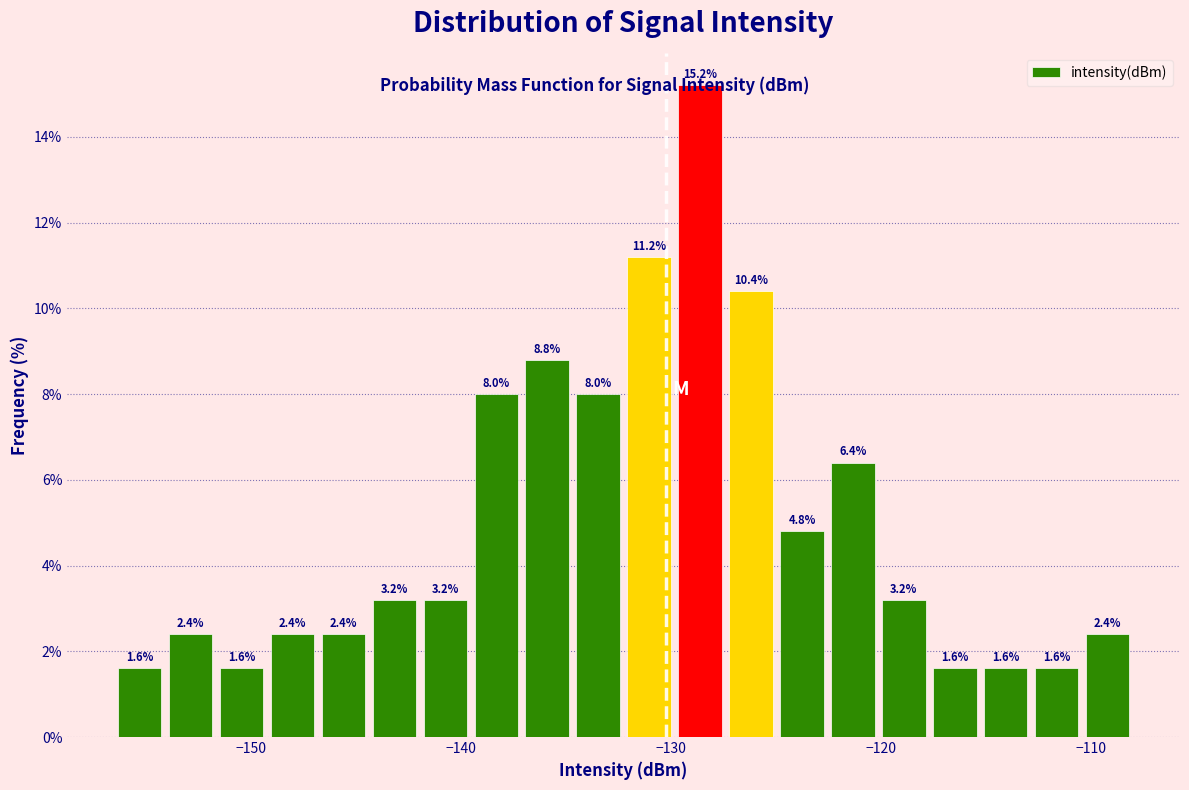

Read against the x-axis, roughly where is the centre of the tallest bar?

-129